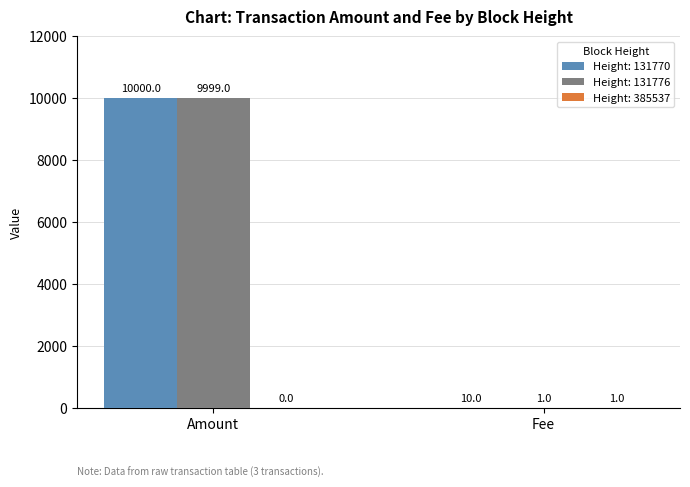

Which series changed the most between Amount and Fee?

Height: 131776